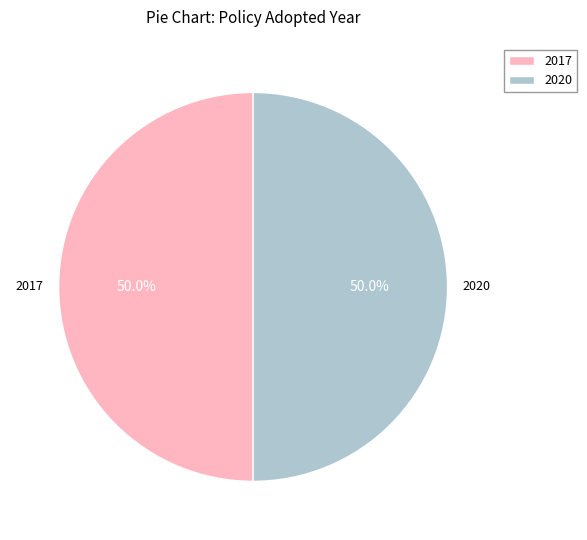

What percentage do 2017 and 2020 together represent?

100.0%